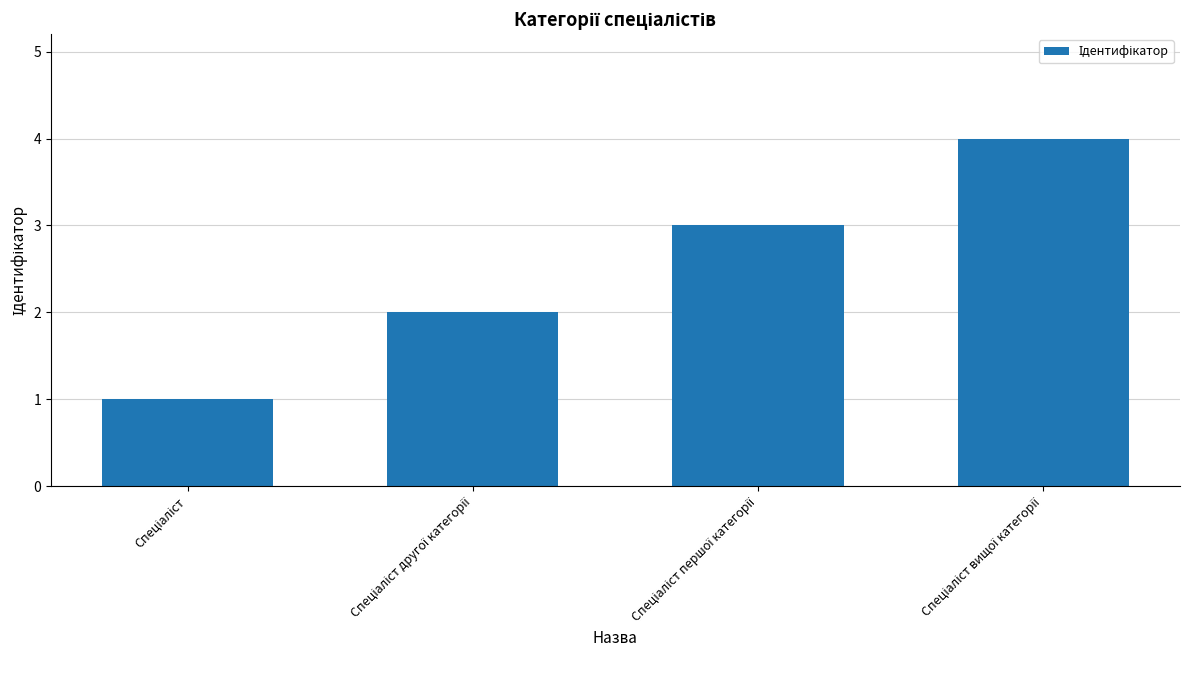

What is the difference between the maximum and minimum values?

3